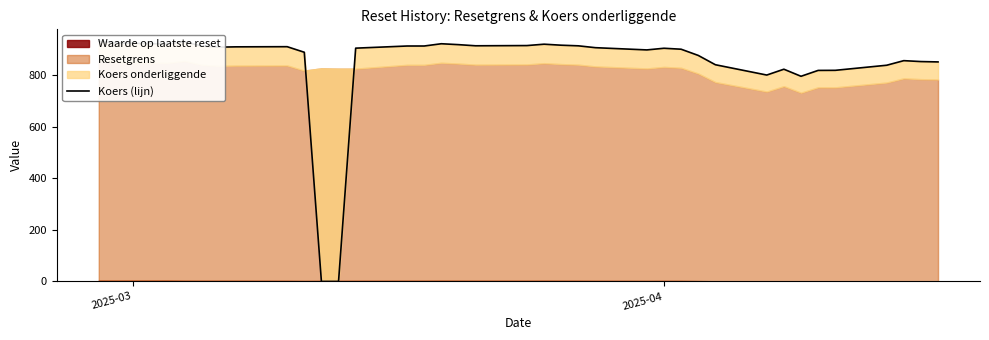

Reading left to right, what are all the values shown in this chart?

932.1	925.9	921.9	930.4	914.0	909.5	910.7	911.3	889.7	0.0	0.0	905.6	914.0	914.0	922.8	919.3	914.8	915.7	921.0	917.1	914.7	907.5	898.8	905.2	901.5	877.4	841.3	801.3	823.9	796.5	819.2	819.6	839.3	857.1	853.6	852.2